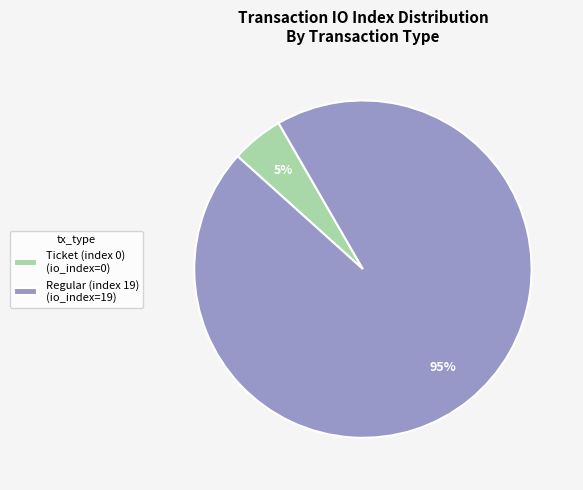

How many segments does this pie chart have?

2